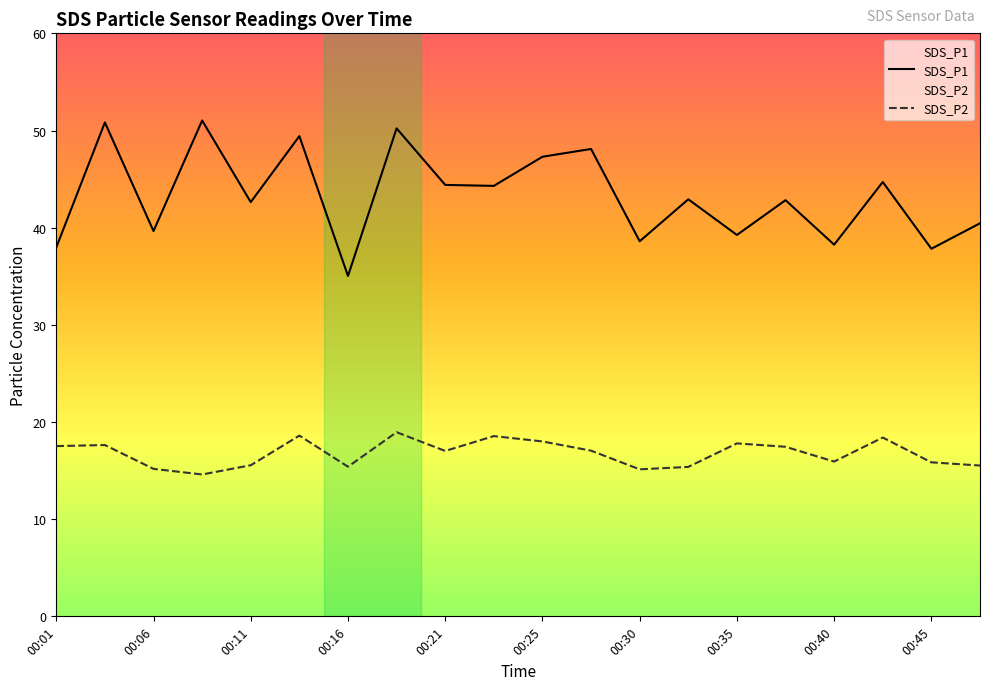

List the series in order of their overall mean, highest first.

SDS_P1, SDS_P2